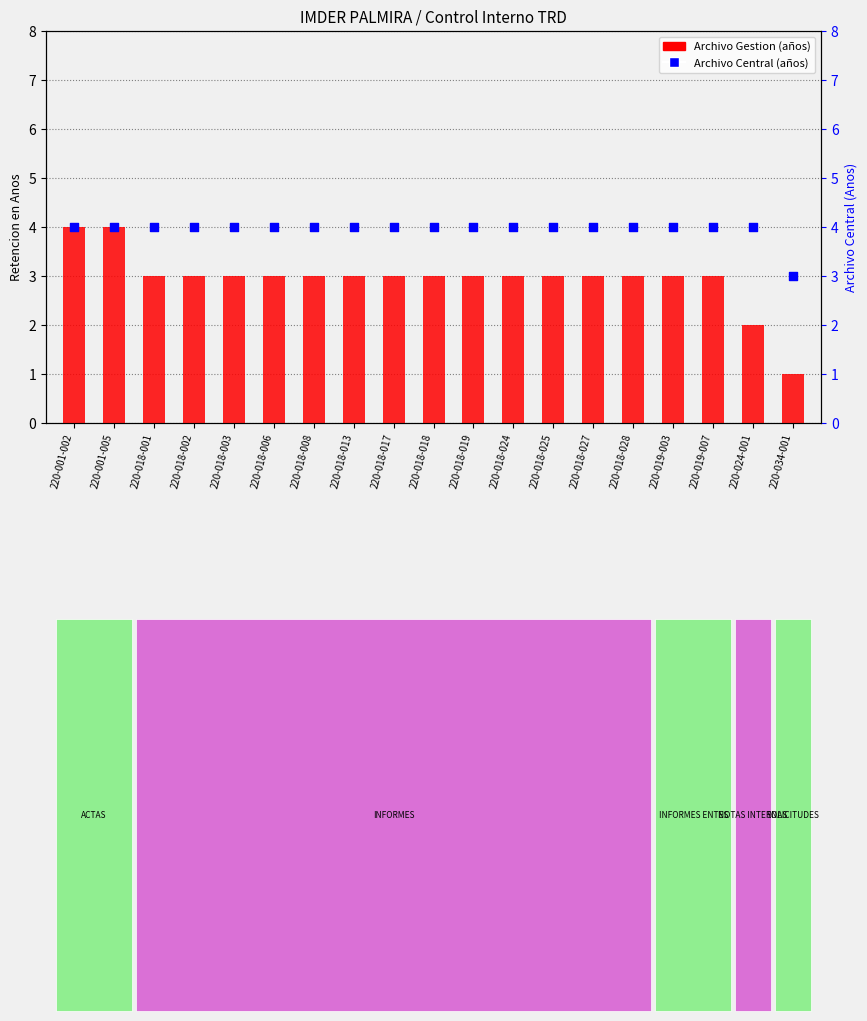

At which category is the sum across all series the highest?

220-001-002